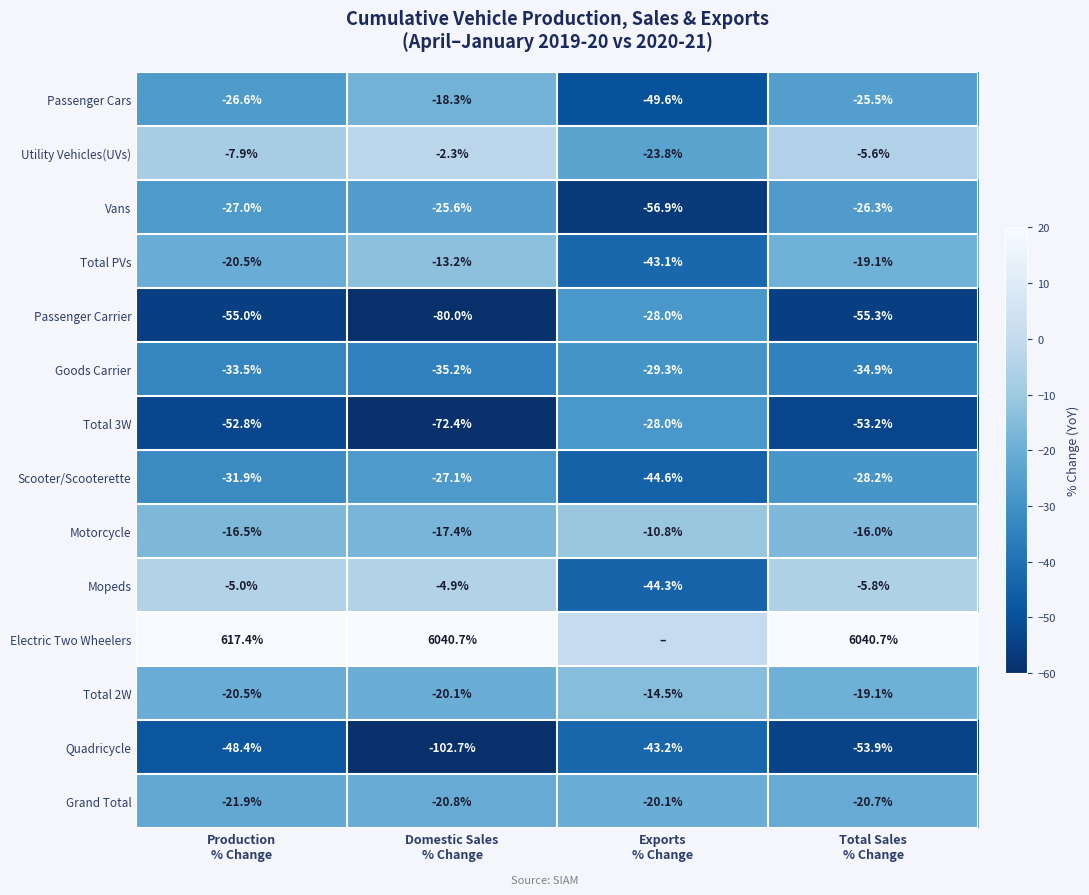

What is the minimum value for Mopeds?

-44.3